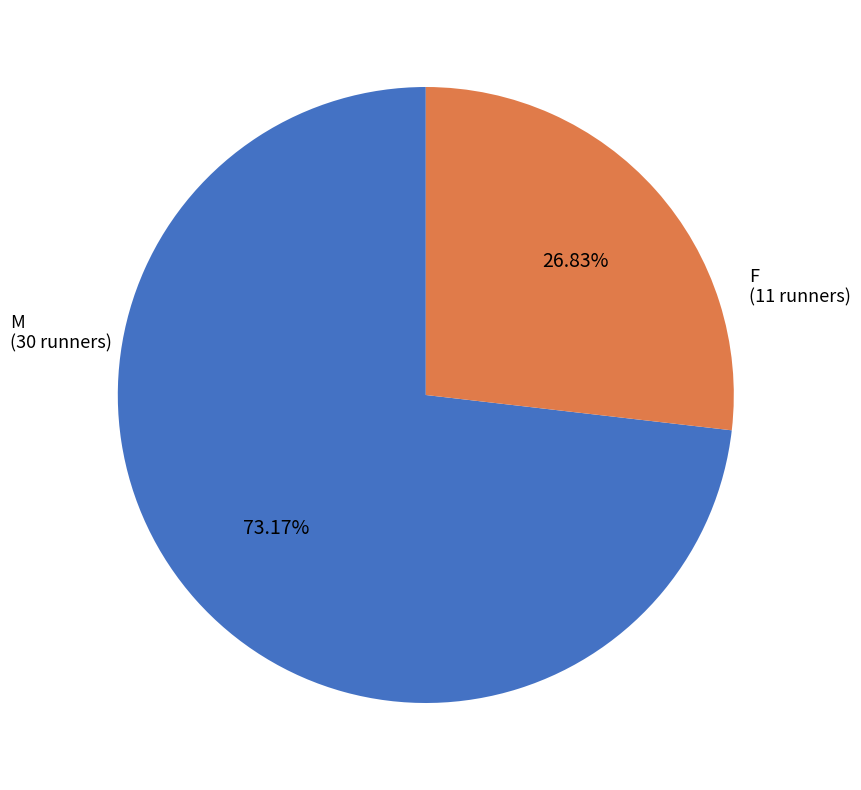

Is there any slice that represents more than half of the pie?

Yes